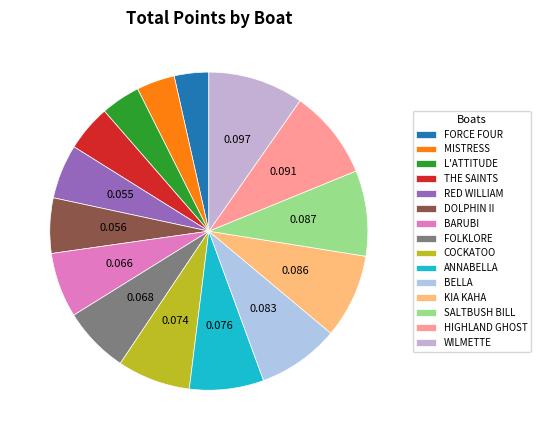

What is the smallest slice in the pie chart?

FORCE FOUR